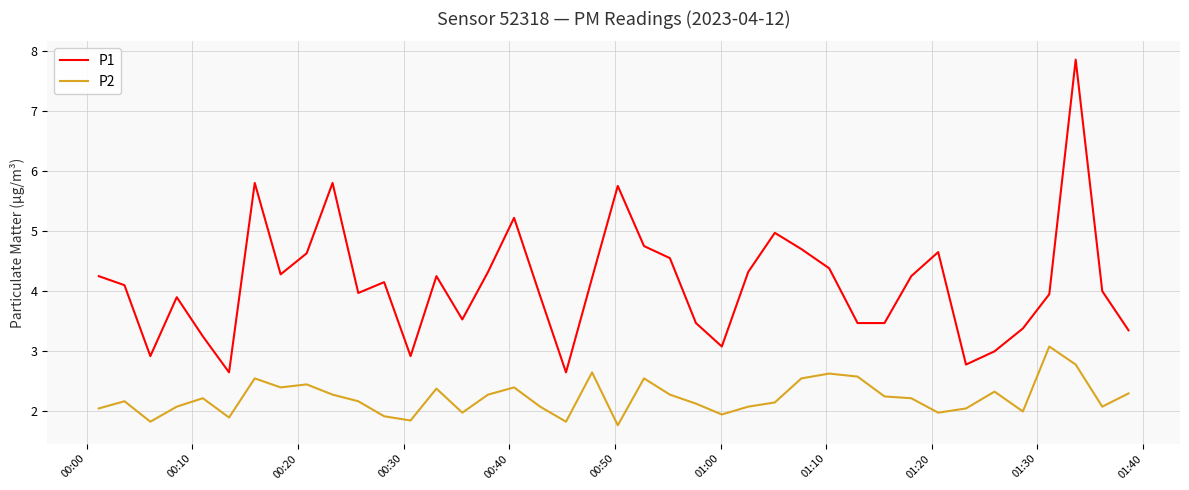

Which series has the largest range (max minus min)?

P1